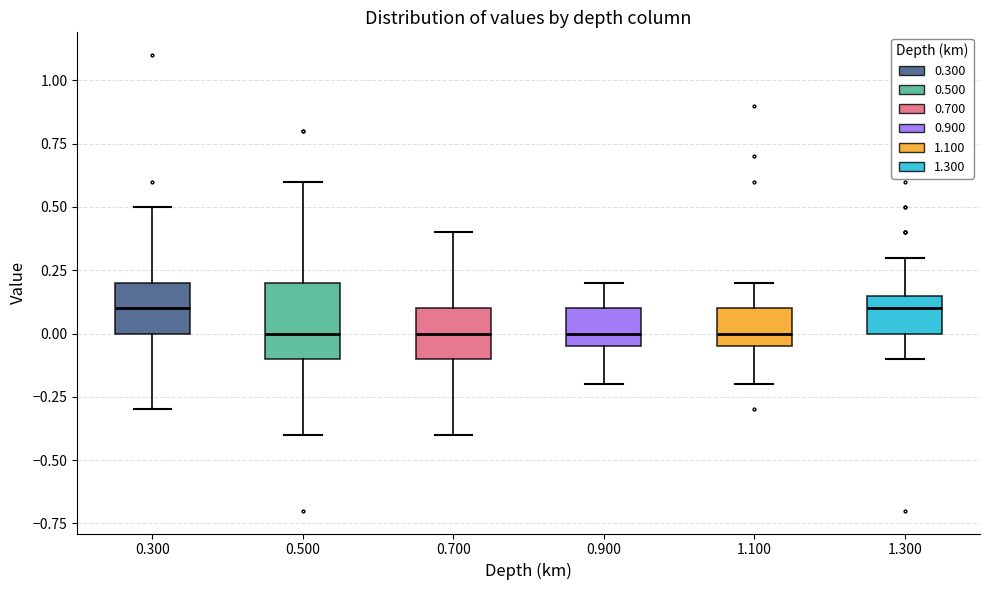

Where does the upper whisker of the box at x = 0.500 end on the y-axis? The values are not printed on the chart, so give them approximately, as read against the axis.

0.60